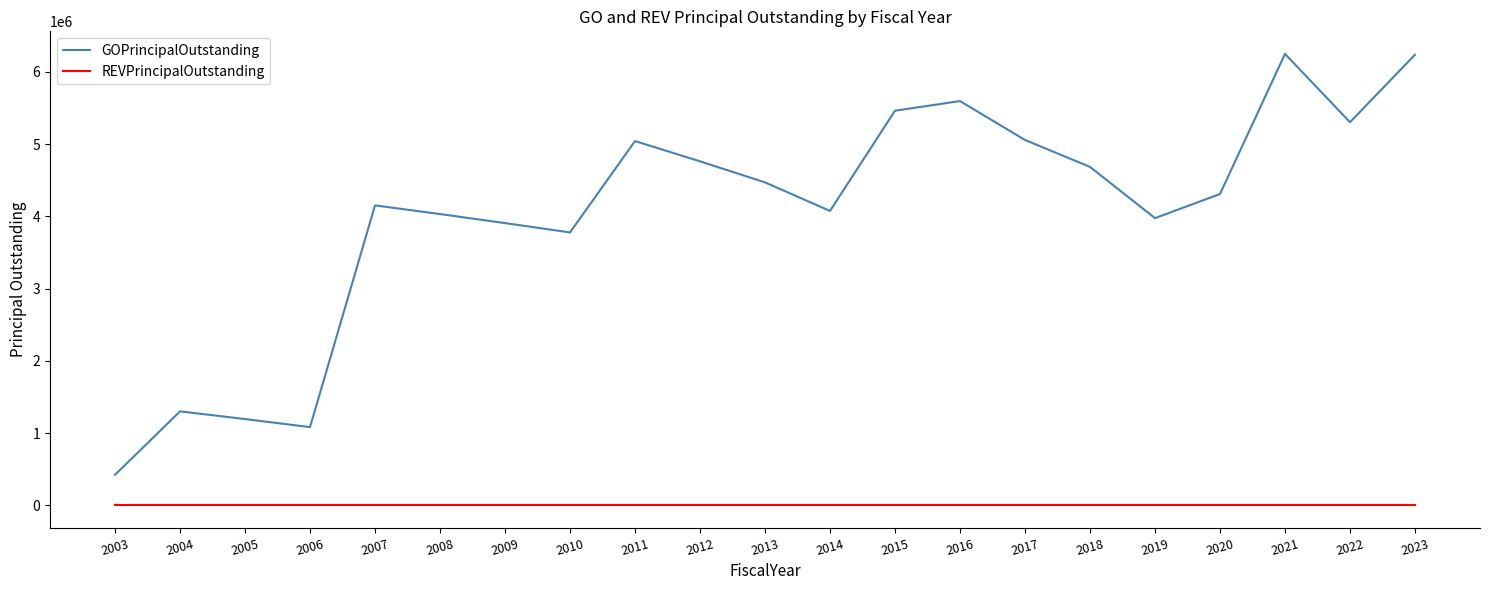

Rank the series at 2007 from highest to lowest value.

GOPrincipalOutstanding, REVPrincipalOutstanding